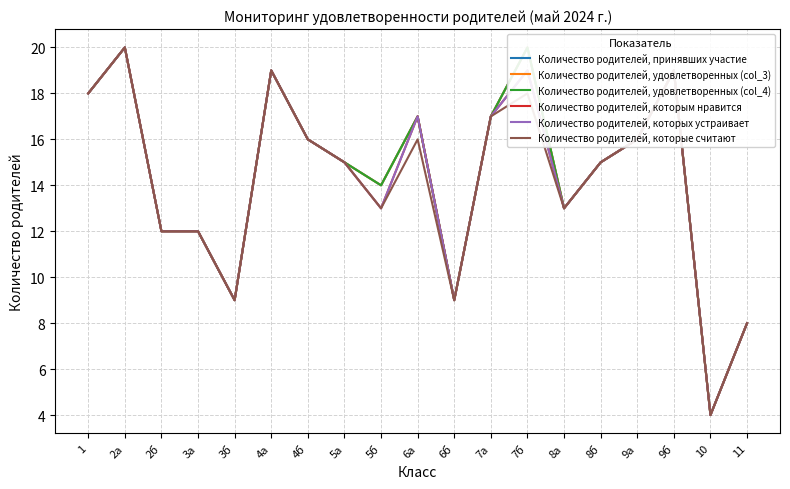

Is it true that Количество родителей, удовлетворенных (col_3) equals 7 at 7б?

False